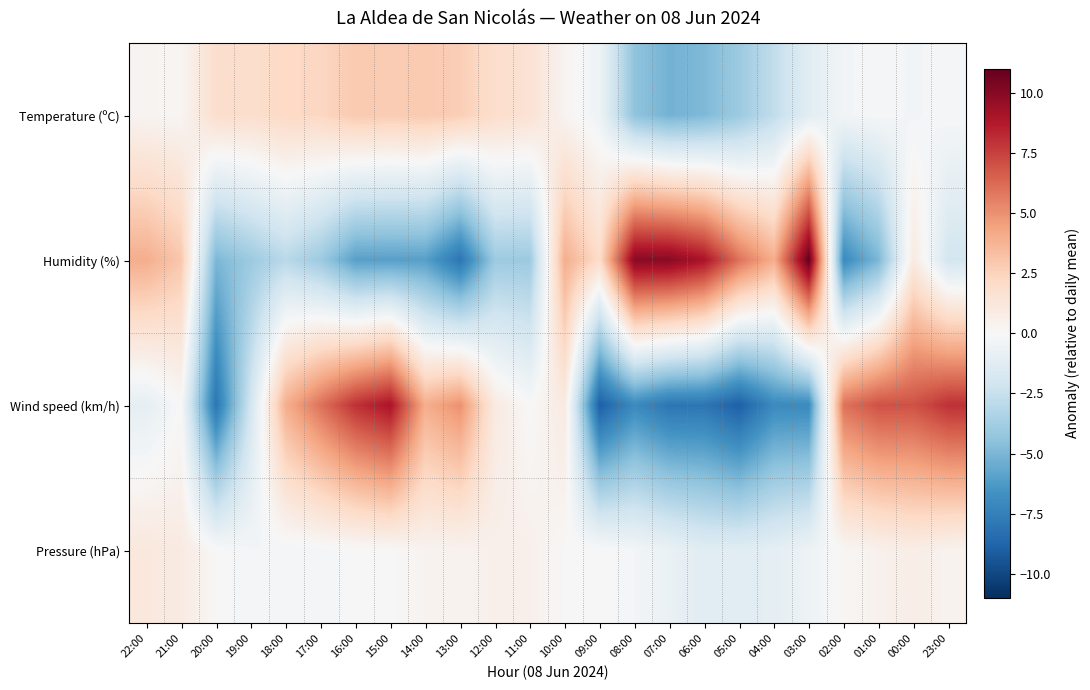

Reading left to right, list all the values displayed in this chart.

Temperature (ºC): 22:00=0.3	21:00=0.2	20:00=1.9	19:00=1.9	18:00=2.2	17:00=2.3	16:00=2.9	15:00=2.8	14:00=2.9	13:00=2.7	12:00=1.9	11:00=1.6	10:00=0.3	09:00=-0.5	08:00=-4.4	07:00=-5.2	06:00=-4.9	05:00=-4.0	04:00=-2.7	03:00=-1.2	02:00=-0.3	01:00=-0.1	00:00=-0.3	23:00=-0.1
Humidity (%): 22:00=4.0	21:00=3.0	20:00=-5.0	19:00=-4.0	18:00=-3.0	17:00=-4.0	16:00=-6.0	15:00=-6.0	14:00=-6.0	13:00=-8.0	12:00=-4.0	11:00=-4.0	10:00=4.0	09:00=2.0	08:00=10.0	07:00=10.0	06:00=9.0	05:00=6.0	04:00=4.0	03:00=11.0	02:00=-7.0	01:00=-5.0	00:00=1.0	23:00=-2.0
Wind speed (km/h): 22:00=-1.0	21:00=0.0	20:00=-8.0	19:00=-2.0	18:00=4.0	17:00=6.0	16:00=8.0	15:00=9.0	14:00=4.0	13:00=5.0	12:00=1.0	11:00=0.0	10:00=1.0	09:00=-9.0	08:00=-7.0	07:00=-8.0	06:00=-8.0	05:00=-9.0	04:00=-7.0	03:00=-7.0	02:00=6.0	01:00=7.0	00:00=7.0	23:00=8.0
Pressure (hPa): 22:00=1.2	21:00=1.0	20:00=0.1	19:00=-0.2	18:00=-0.2	17:00=-0.1	16:00=-0.0	15:00=0.1	14:00=0.4	13:00=0.4	12:00=0.6	11:00=0.6	10:00=0.1	09:00=0.1	08:00=-0.2	07:00=-0.7	06:00=-1.2	05:00=-1.2	04:00=-1.0	03:00=-0.5	02:00=0.2	01:00=0.5	00:00=0.8	23:00=0.4